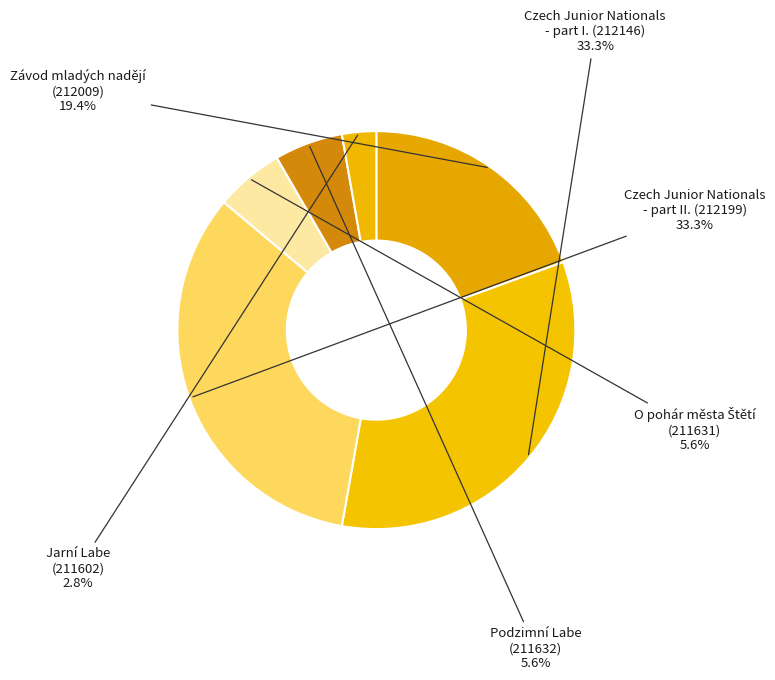

Is there any slice that represents more than half of the pie?

No